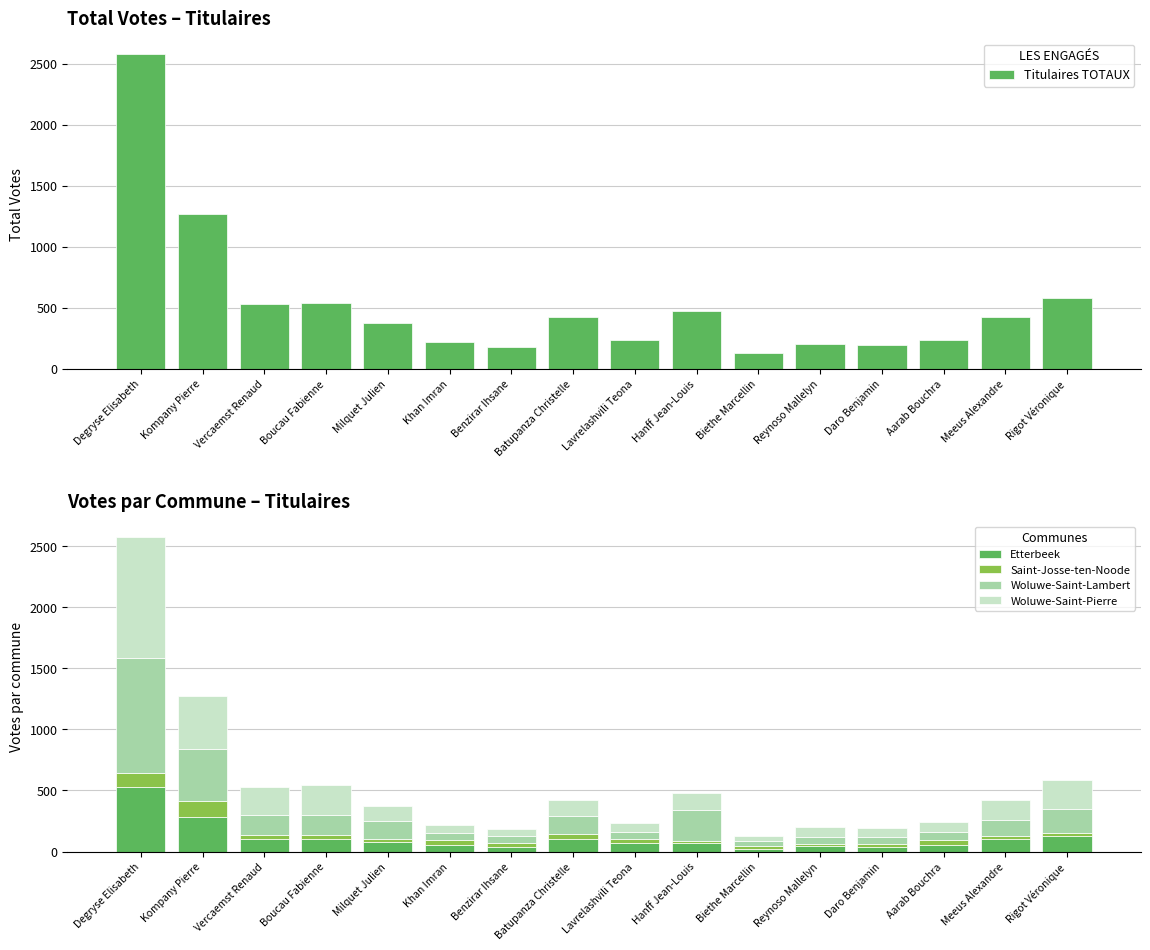

List the labels in order of Woluwe-Saint-Lambert value, smallest first.

Biethe Marcellin, Reynoso Mallelyn, Lavrelashvili Teona, Daro Benjamin, Benzirar Ihsane, Khan Imran, Aarab Bouchra, Meeus Alexandre, Milquet Julien, Batupanza Christelle, Vercaemst Renaud, Boucau Fabienne, Rigot Véronique, Hanff Jean-Louis, Kompany Pierre, Degryse Elisabeth